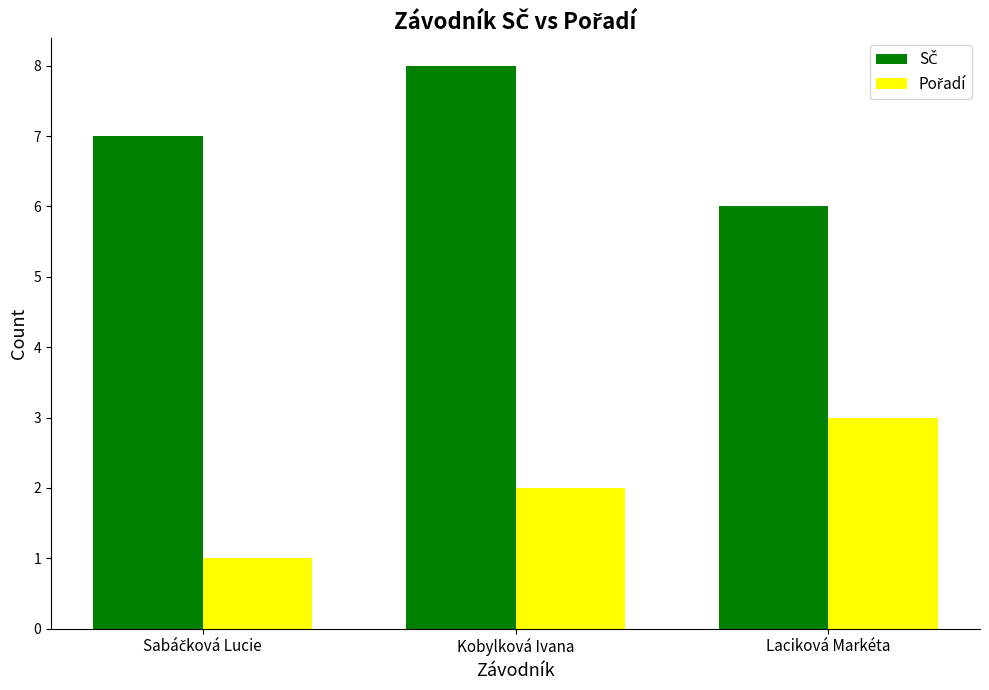

How many bars are there in each group?

2